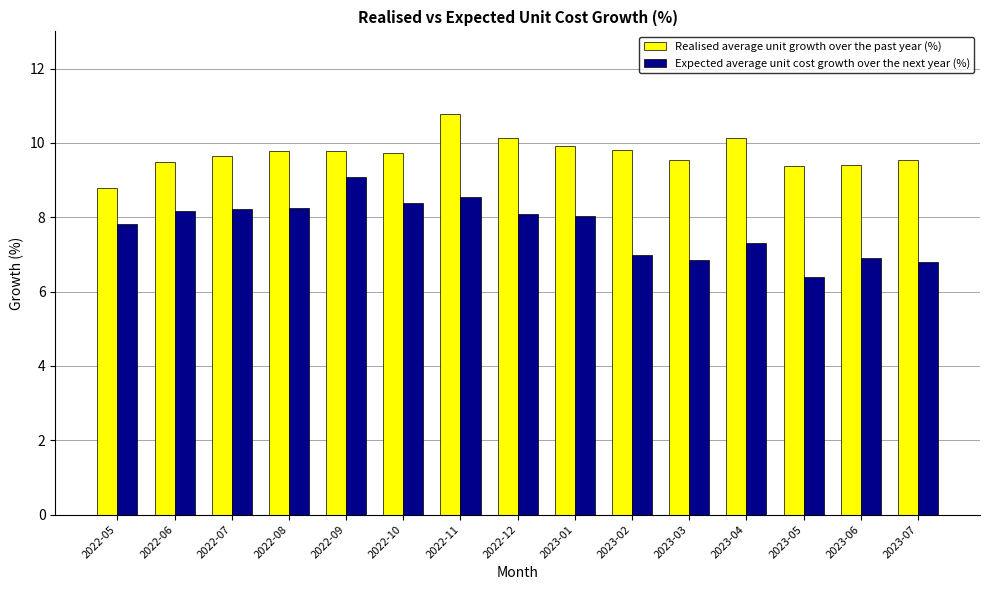

At which category is the sum across all series the highest?

2022-11